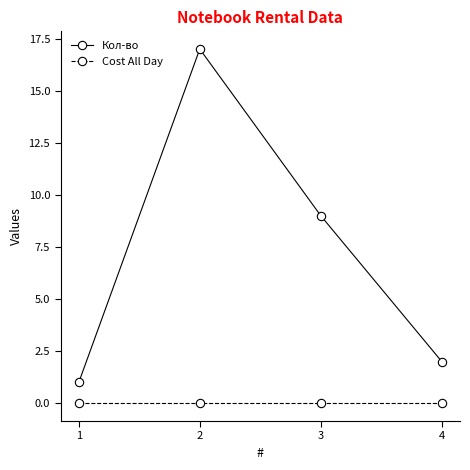

What is the total value across all series at 3?

9